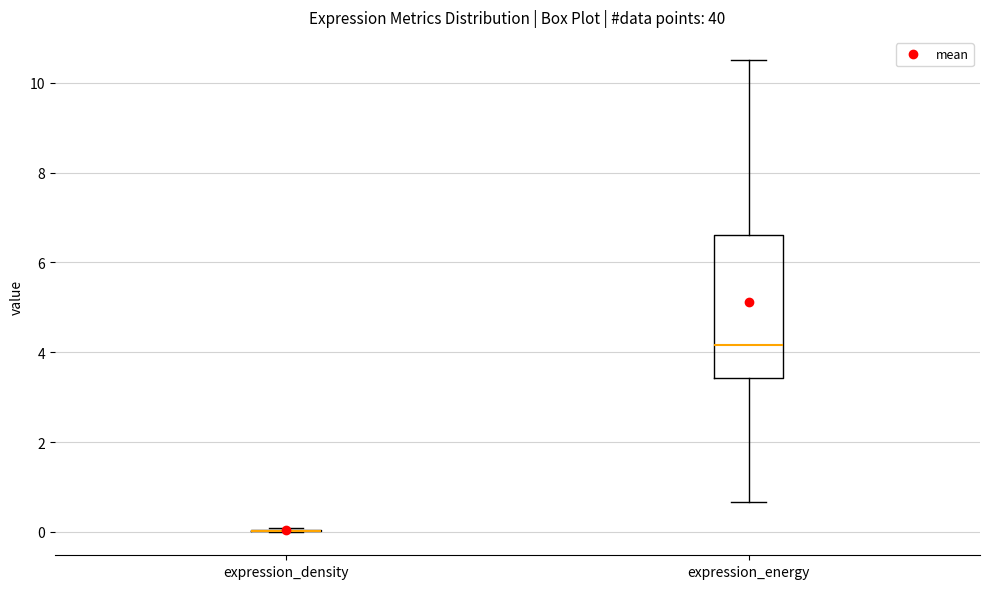

Comparing the boxes themselves (not the whiskers), which one is the tallest?

expression_energy